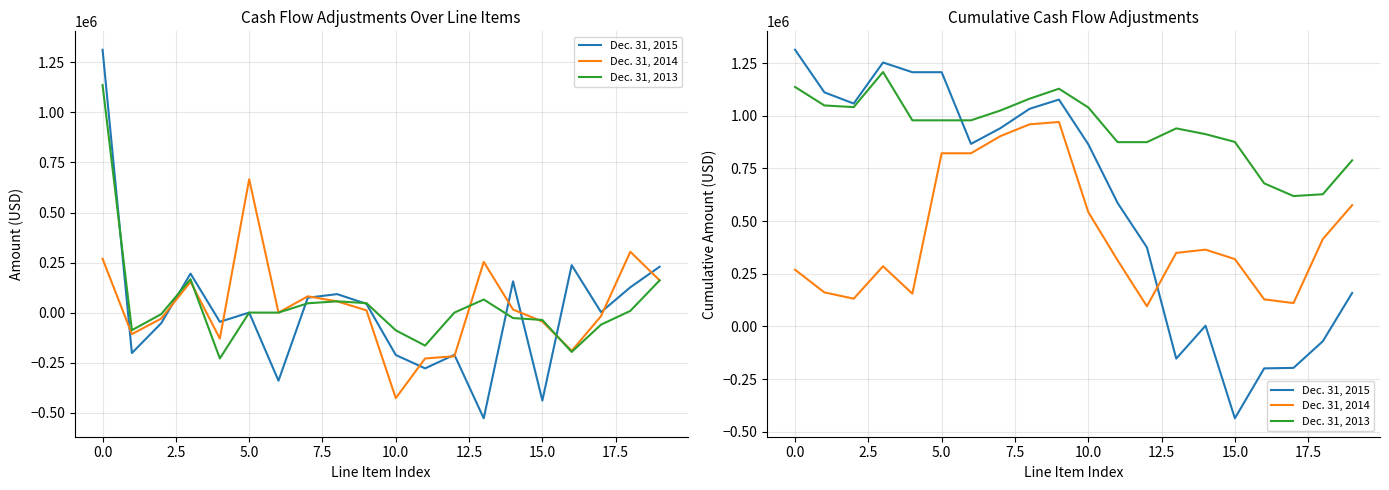

How many times do Dec. 31, 2014 and Dec. 31, 2015 cross each other?

1